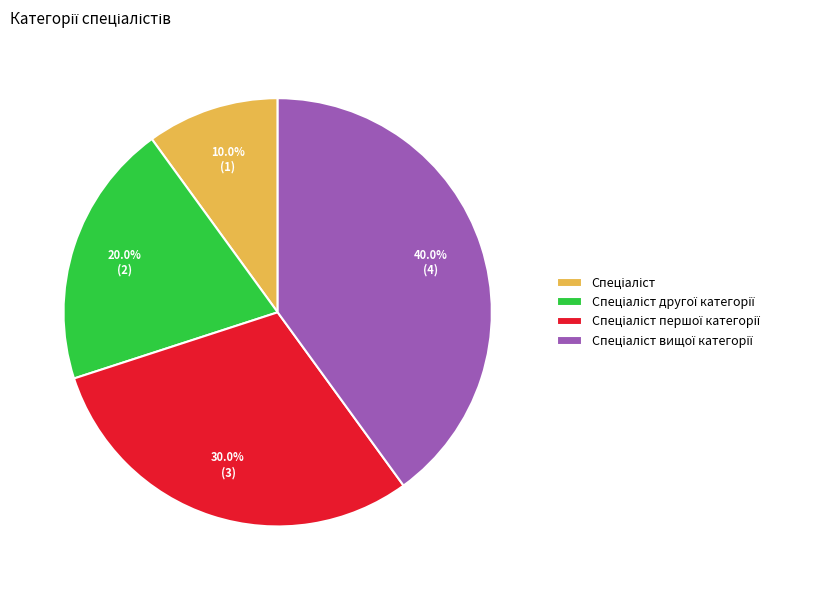

To the nearest percent, what is the difference between the largest and smallest slice percentages?

30%